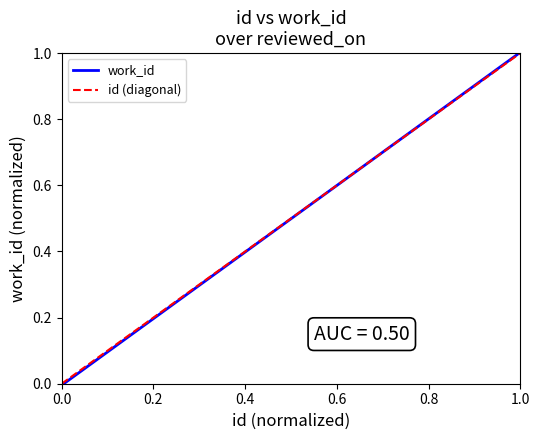

Is it true that work_id equals 0 at 1.0?

False